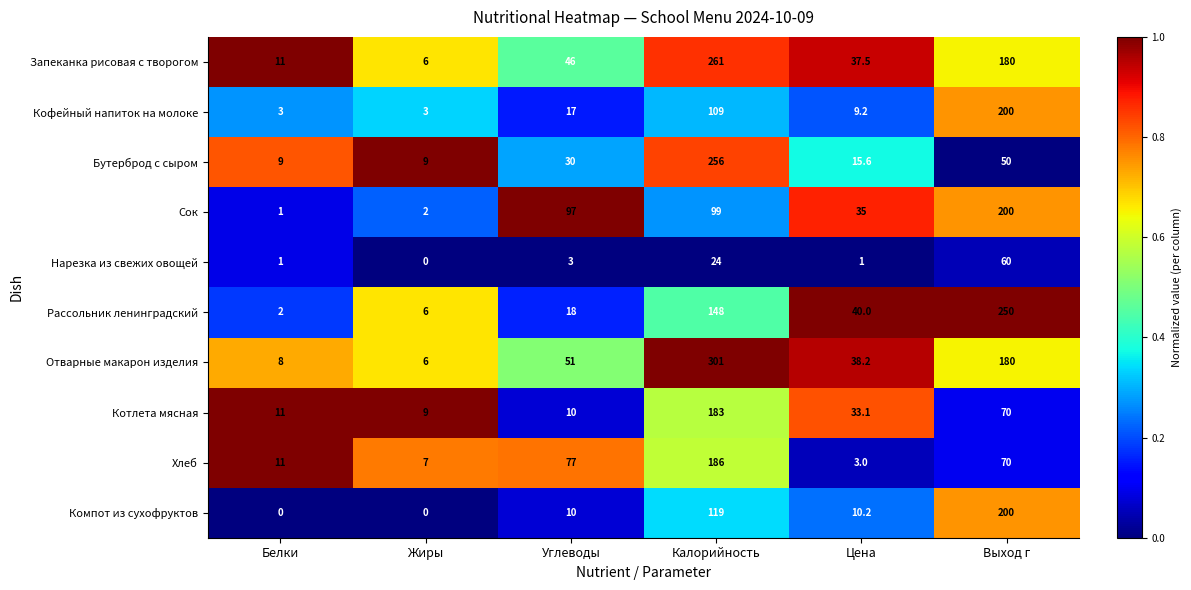

Between Белки and Углеводы, which series saw the biggest shift?

Сок